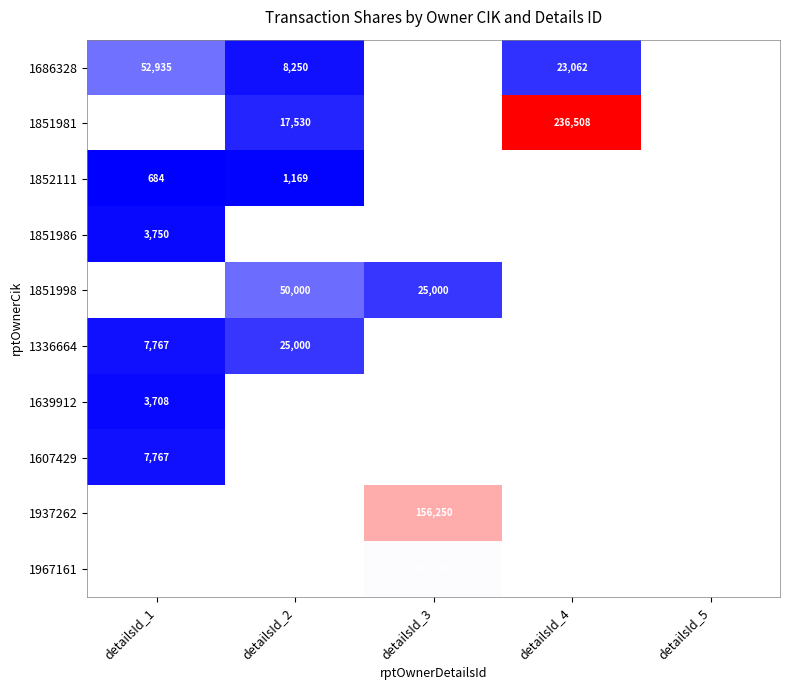

The value of 1851998 at detailsId_2 is 50000. True or false?

True